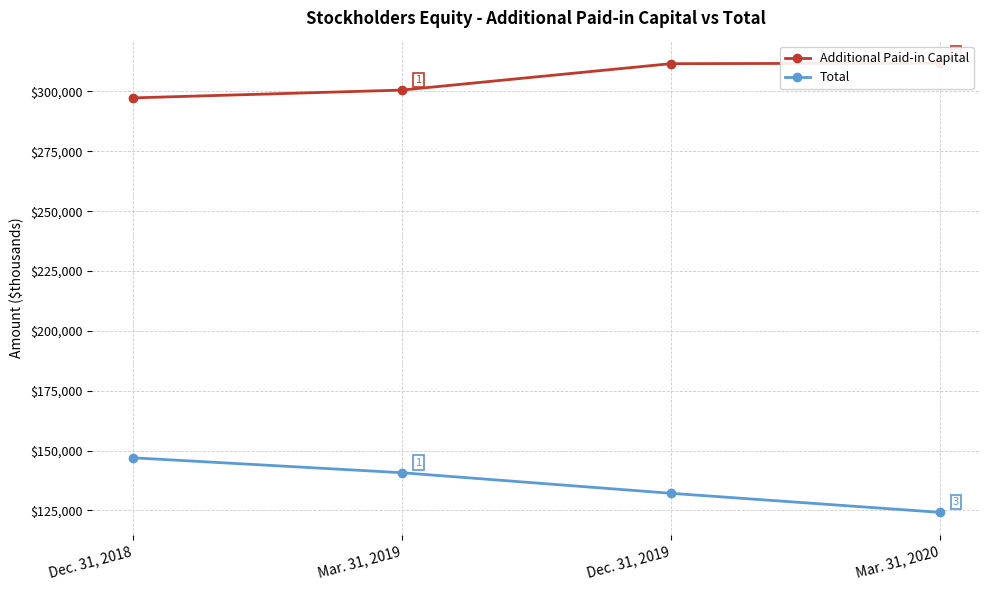

Which series has the largest range (max minus min)?

Total